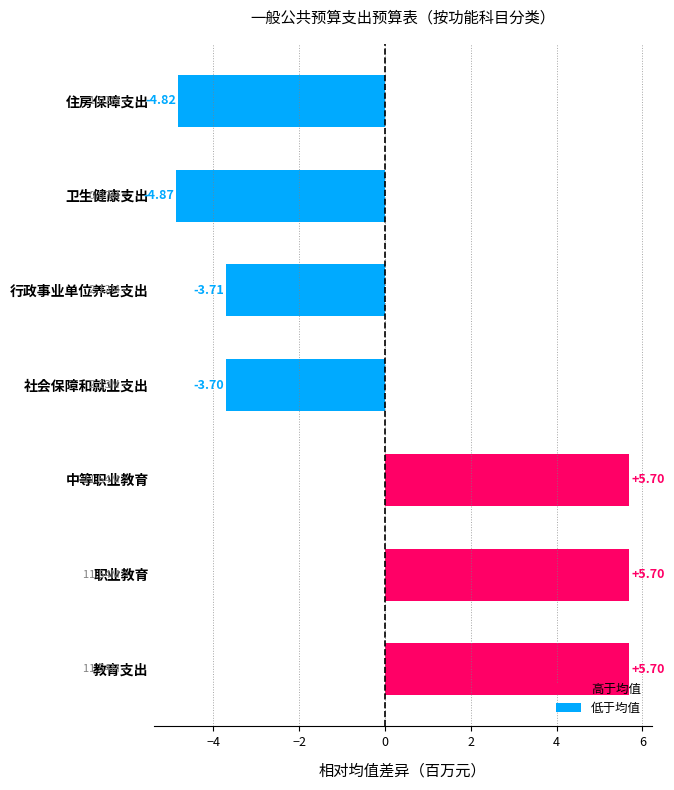

At which label is the value closest to 0?

社会保障和就业支出